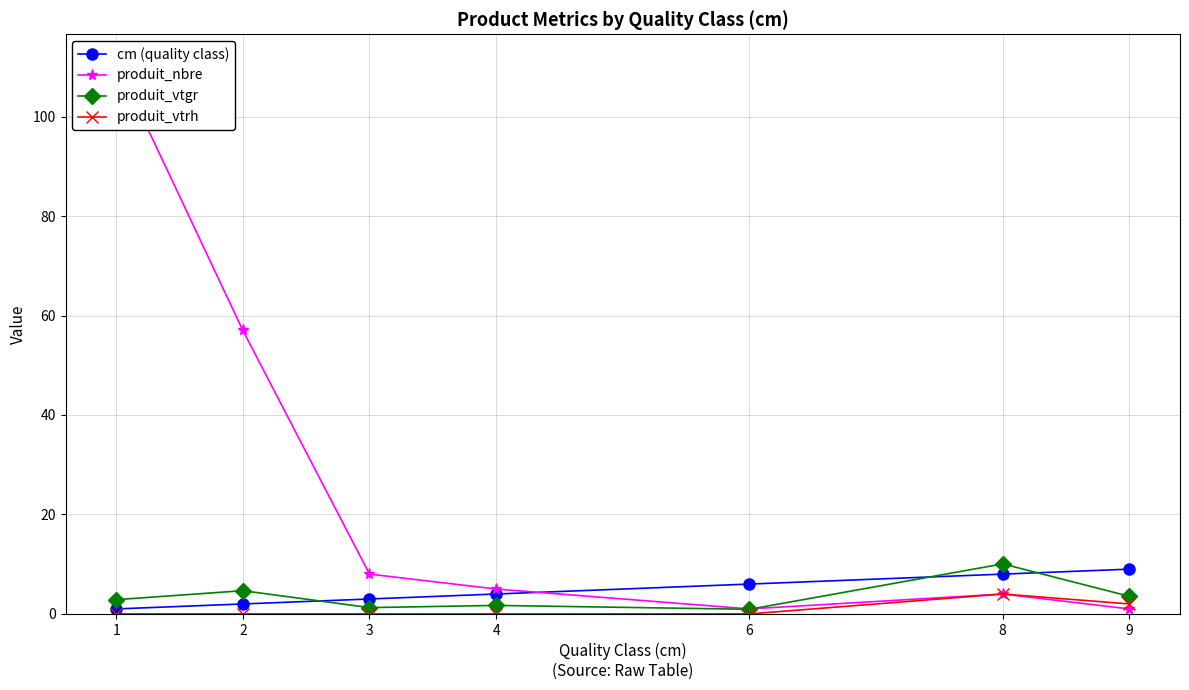

What is the minimum value for produit_nbre?

1.0